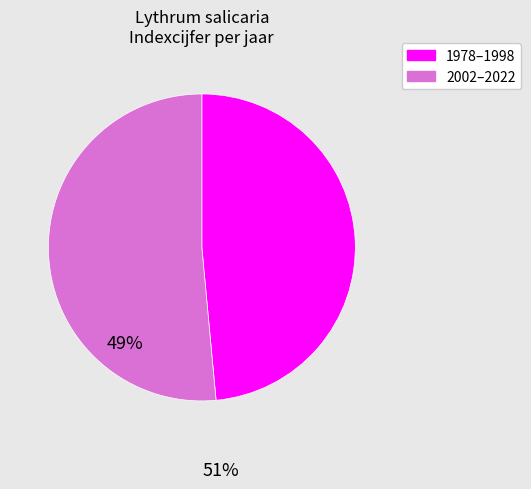

How many slices are in this pie chart?

2